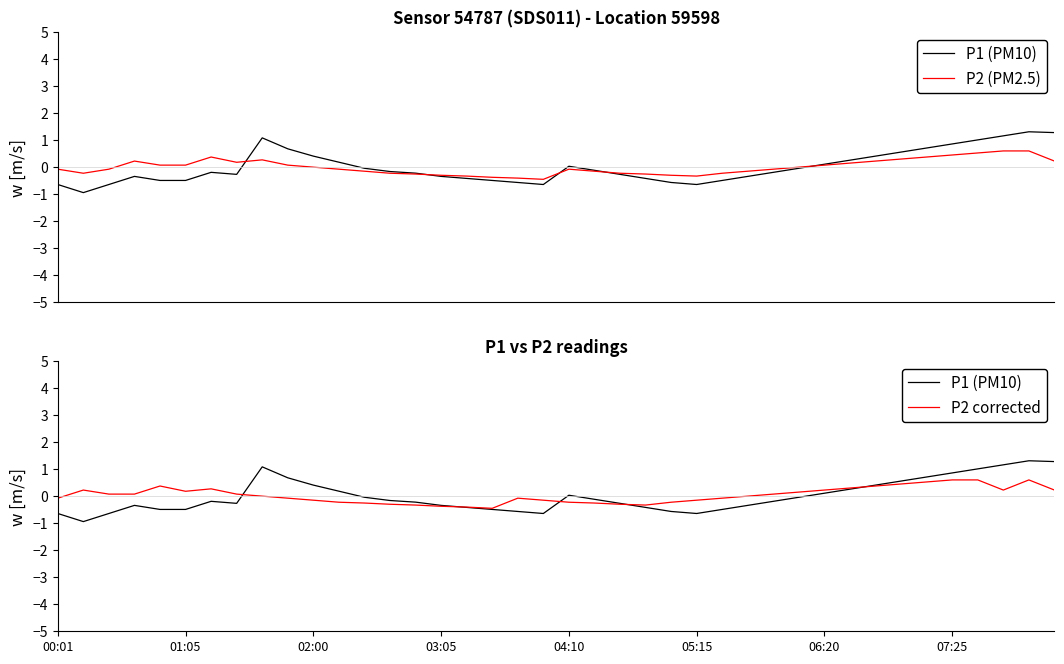

What is the sum of the P2 corrected values at 27 and 38?

0.6